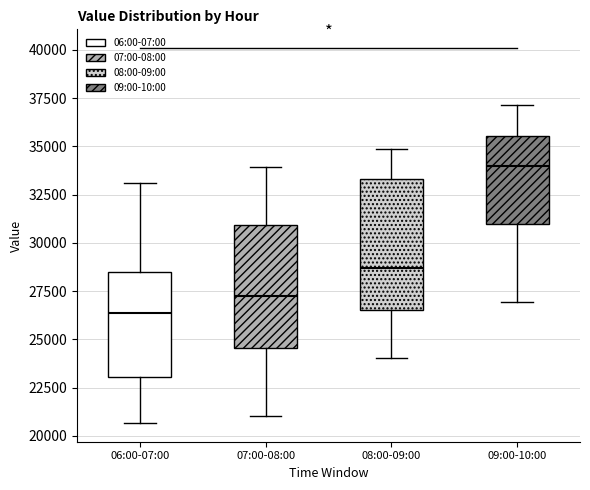

Which box has the highest median line?

09:00-10:00